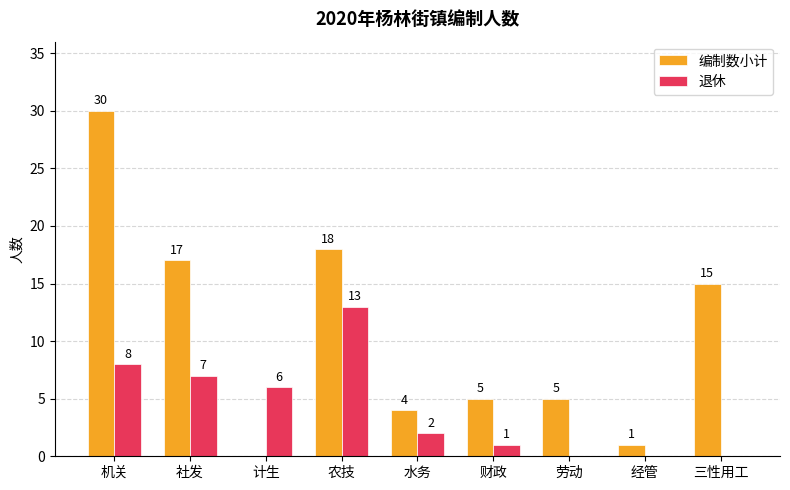

Reading left to right, what are all the values shown in this chart?

编制数小计: 30	17	0	18	4	5	5	1	15
退休: 8	7	6	13	2	1	0	0	0